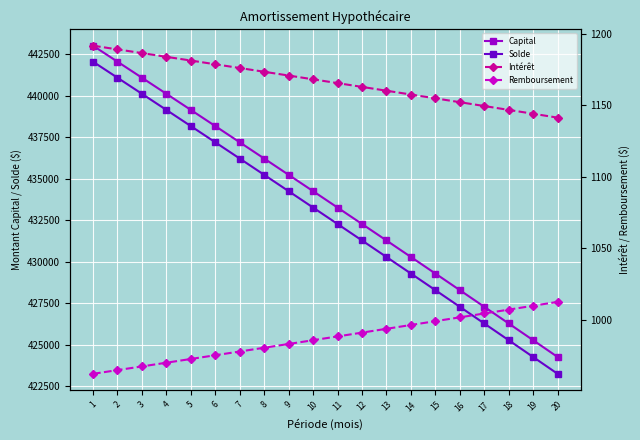

What is the average value of the Intérêt series?

1166.8